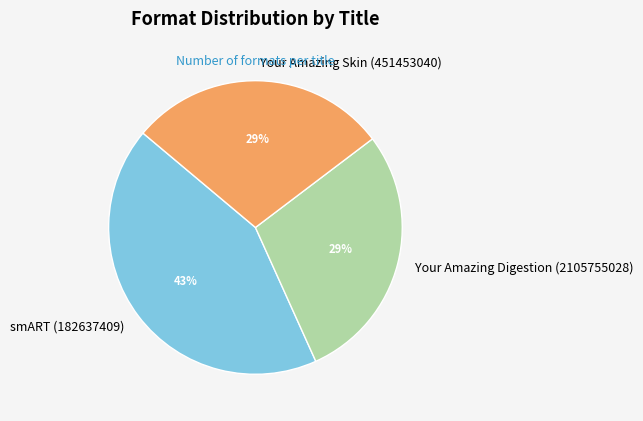

Is smART (182637409) the majority of the pie?

No